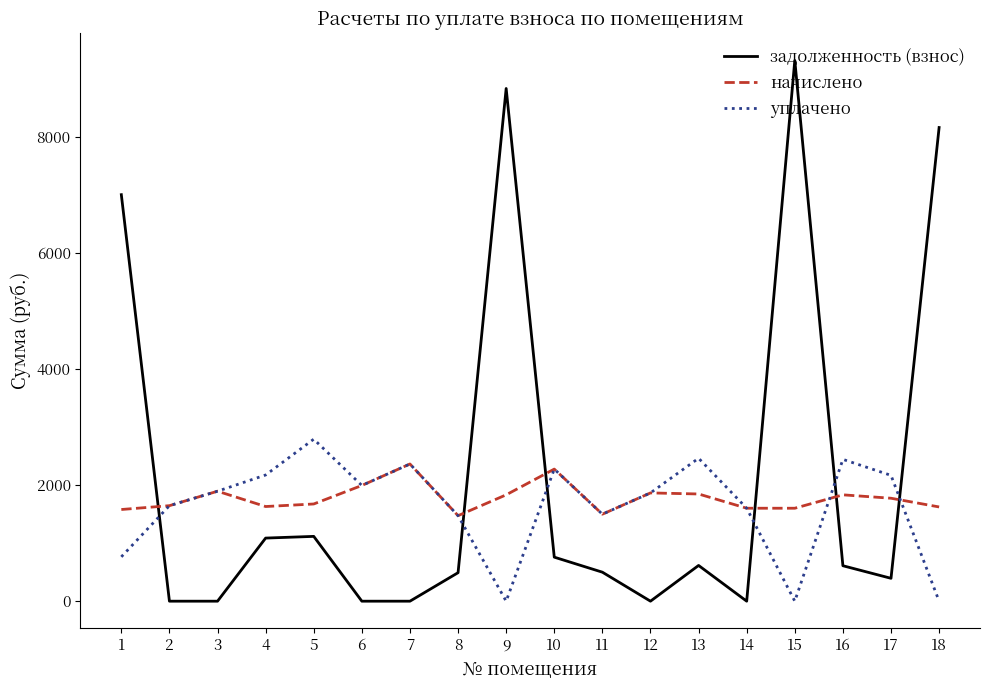

What is the maximum value shown in the chart?

9318.8